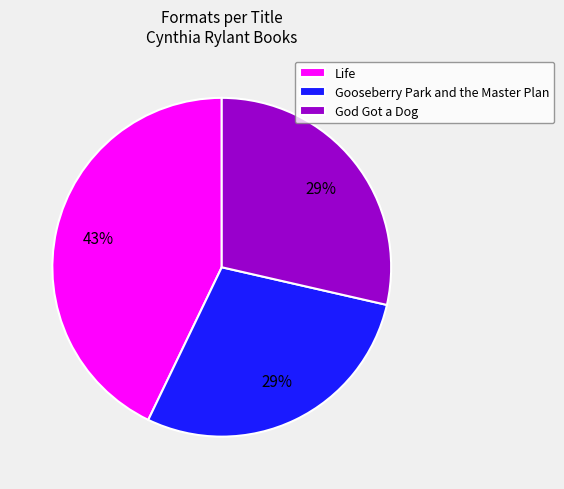

To the nearest percent, what is the average slice percentage?

33%